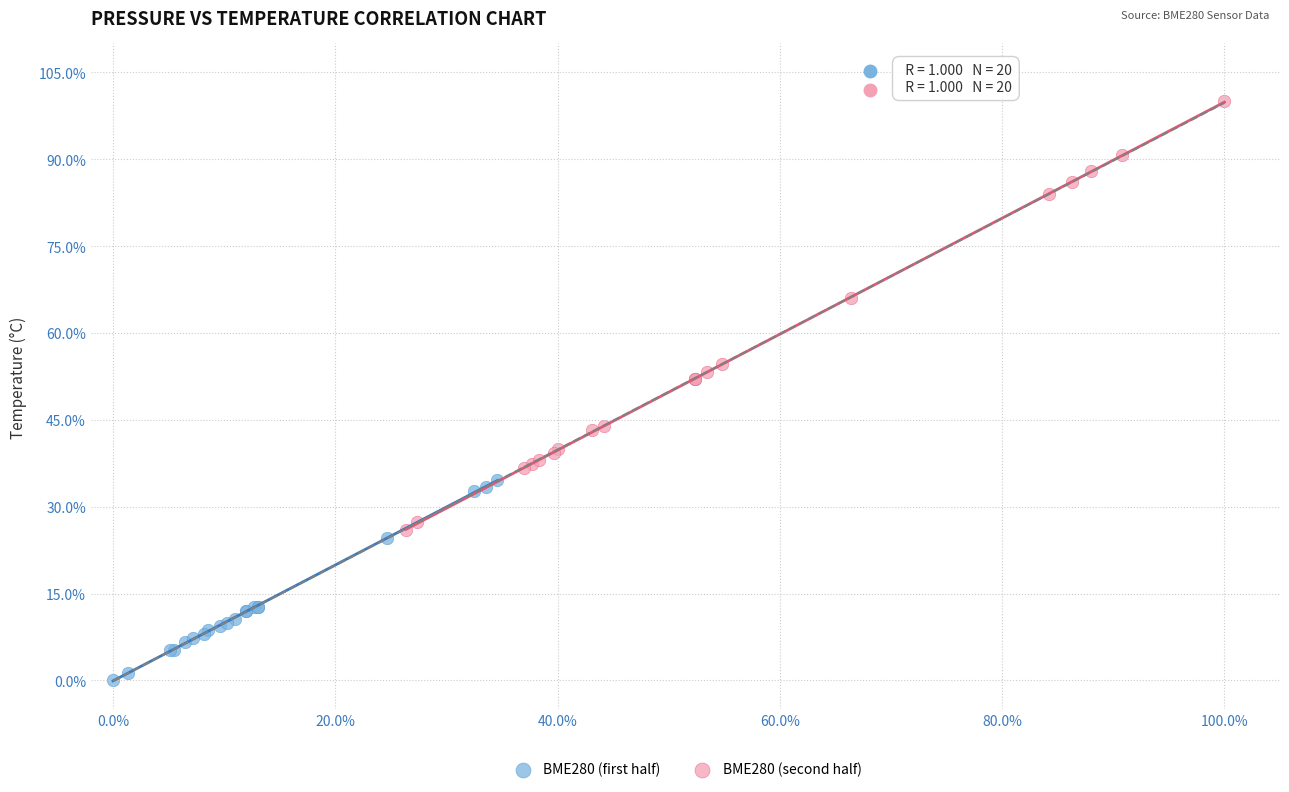

Which series reaches the maximum Y coordinate?

BME280 (second half)